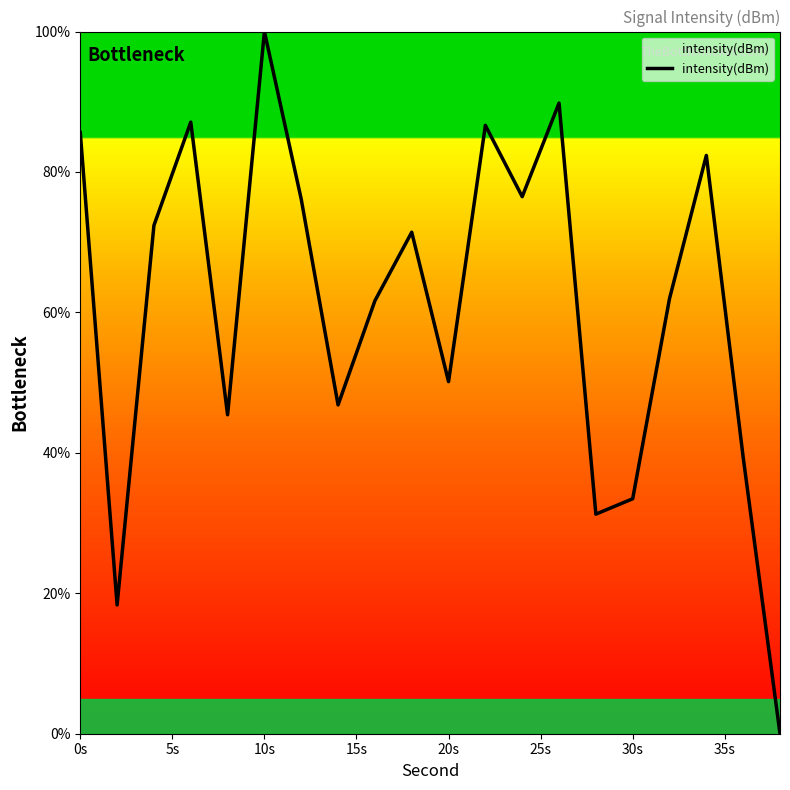

How many interior local valleys (lower than both neighbors) does the data have?

6